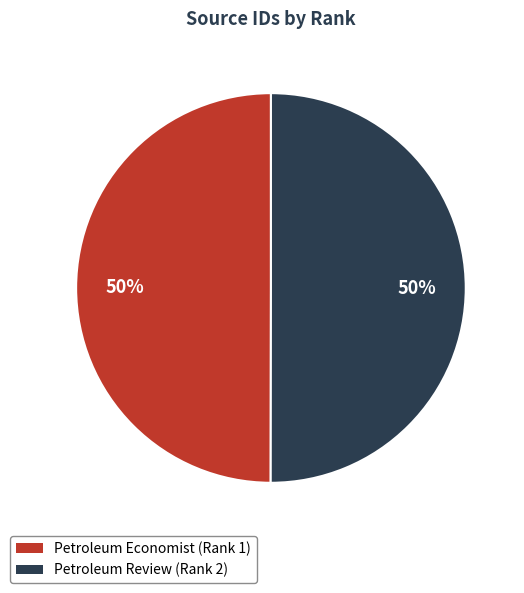

To the nearest percent, what percentage of the pie is Petroleum Review (Rank 2)?

50%